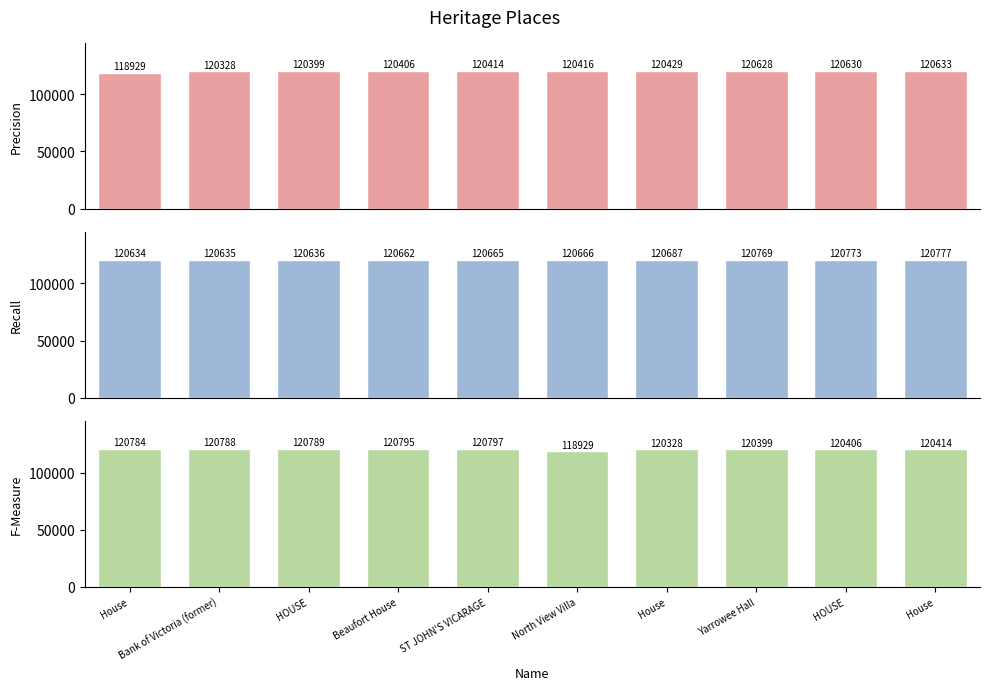

What is the approximate value of Recall at Bank of Victoria (former), to the nearest 5?

120635